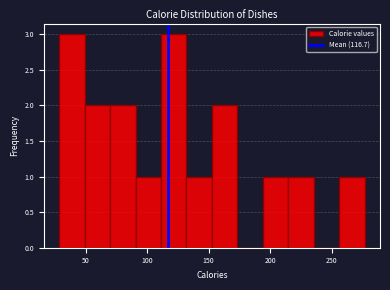

Reading left to right, list every bar in this chart as the range it spans on the x-axis followed by its height. Neither the bar edges nor the heights are printed on the chart, so give them approximately, as read against the axes.

30 to 50: 3
50 to 70: 2
70 to 90: 2
90 to 110: 1
110 to 130: 3
130 to 155: 1
155 to 175: 2
175 to 195: 0
195 to 215: 1
215 to 235: 1
235 to 255: 0
255 to 275: 1